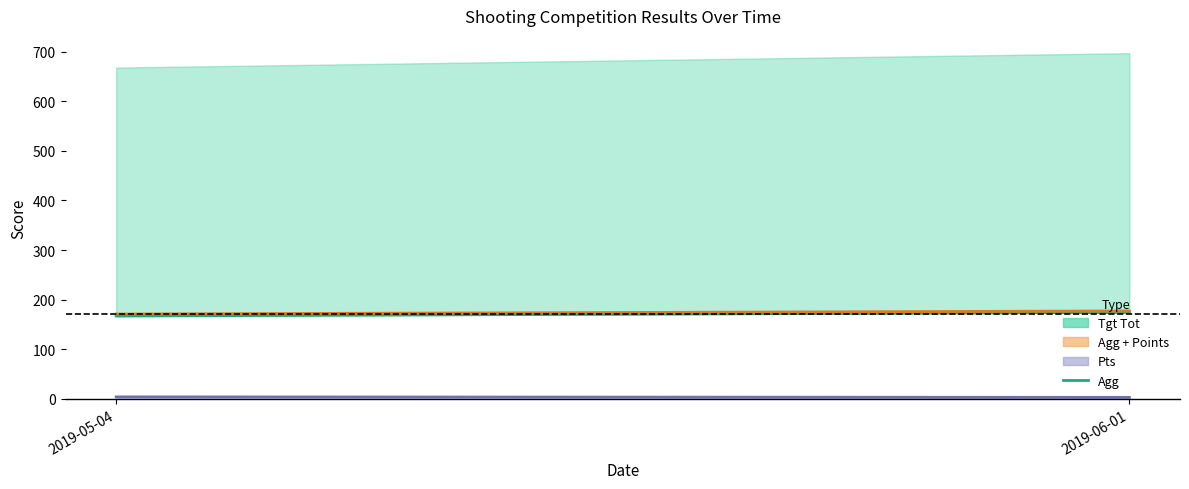

Which category has the lowest value across all series?

2019-06-01